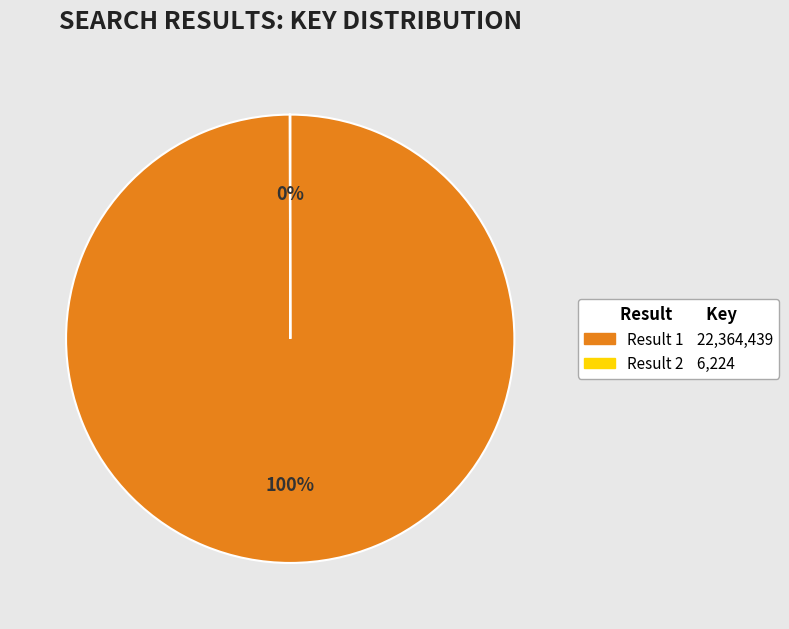

Does any single category account for the majority?

Yes